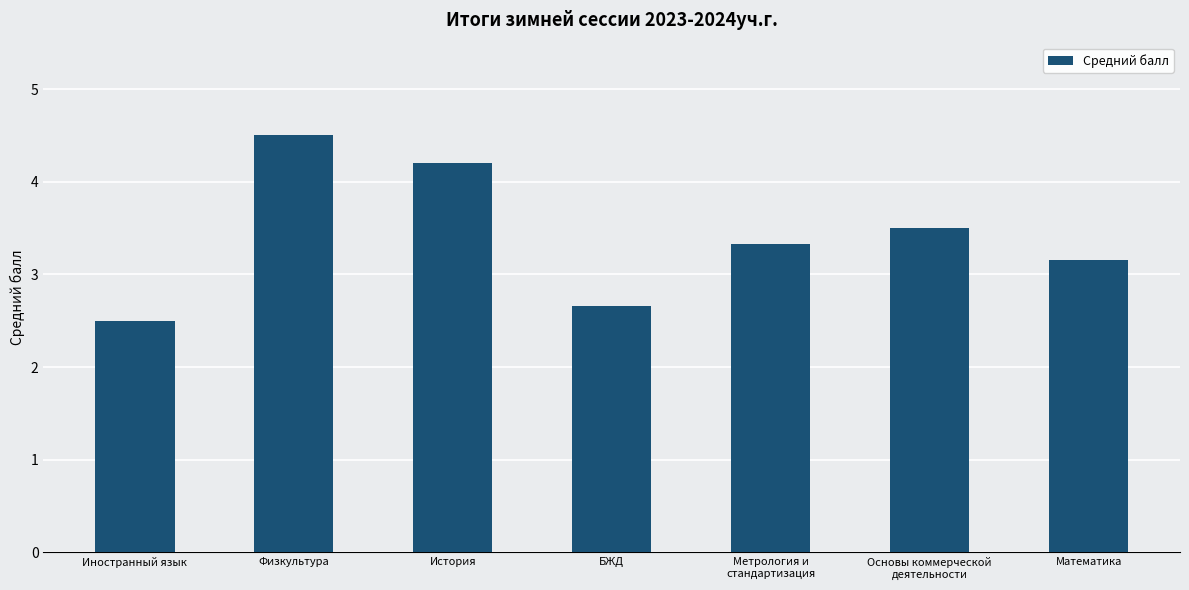

Rank the categories by value from highest to lowest.

Физкультура, История, Основы коммерческой
деятельности, Метрология и
стандартизация, Математика, БЖД, Иностранный язык